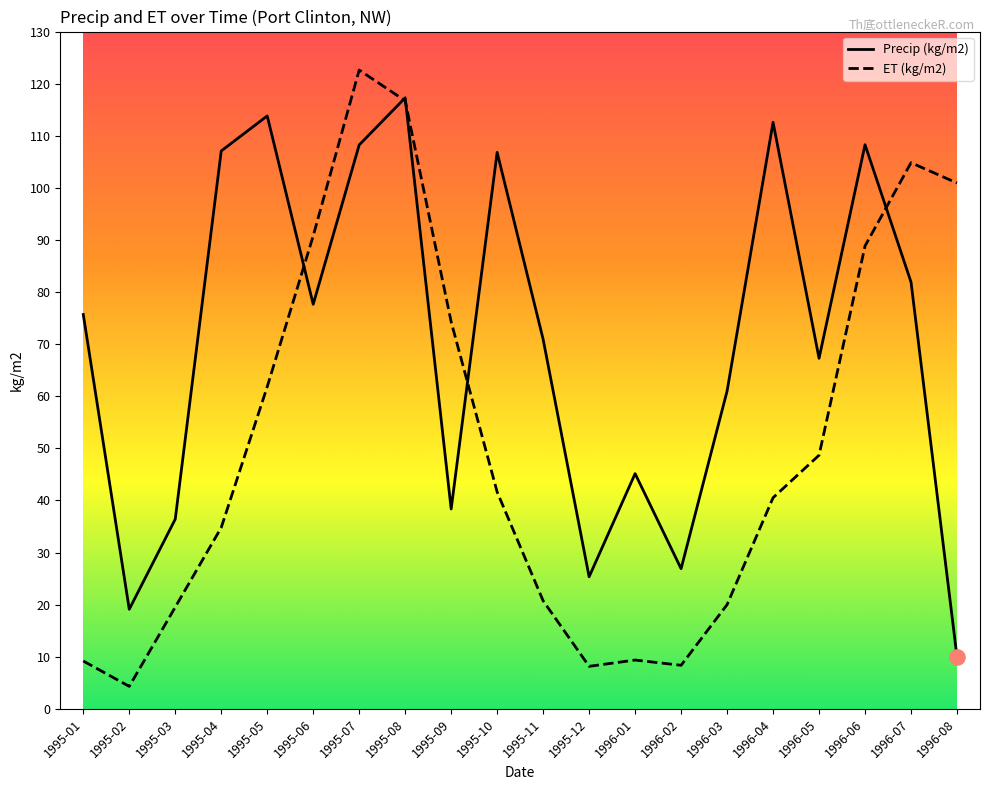

At how many categories does at least one series exceed 40?

16